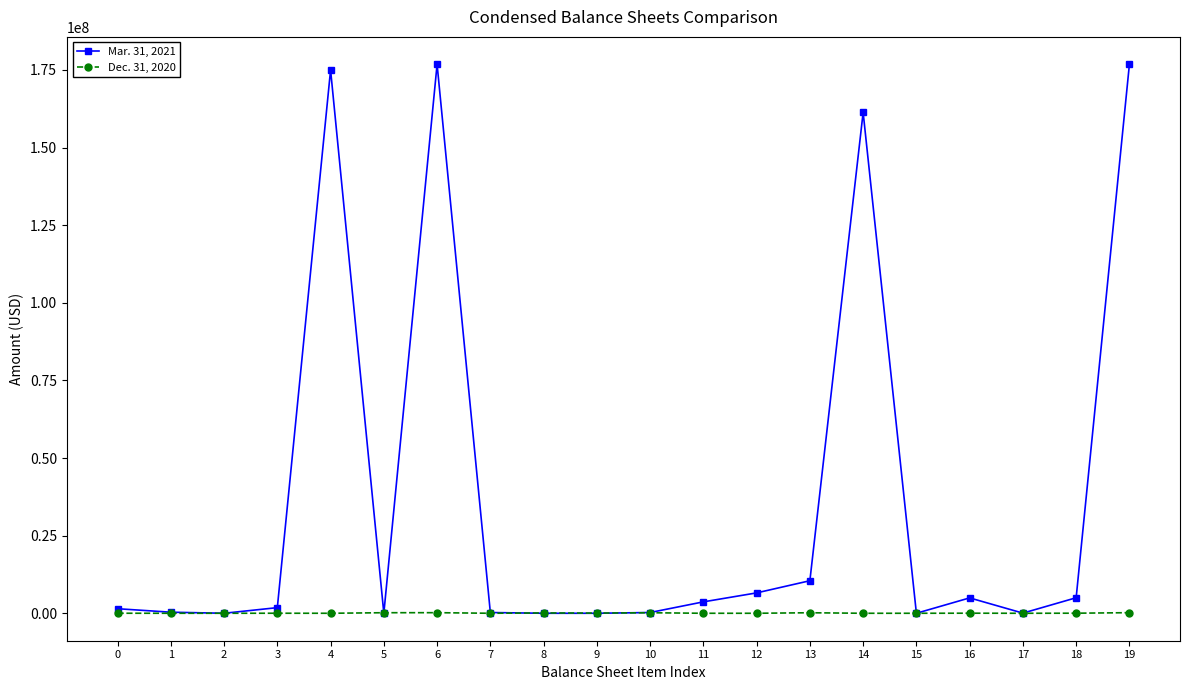

Which series has the widest spread of values?

Mar. 31, 2021